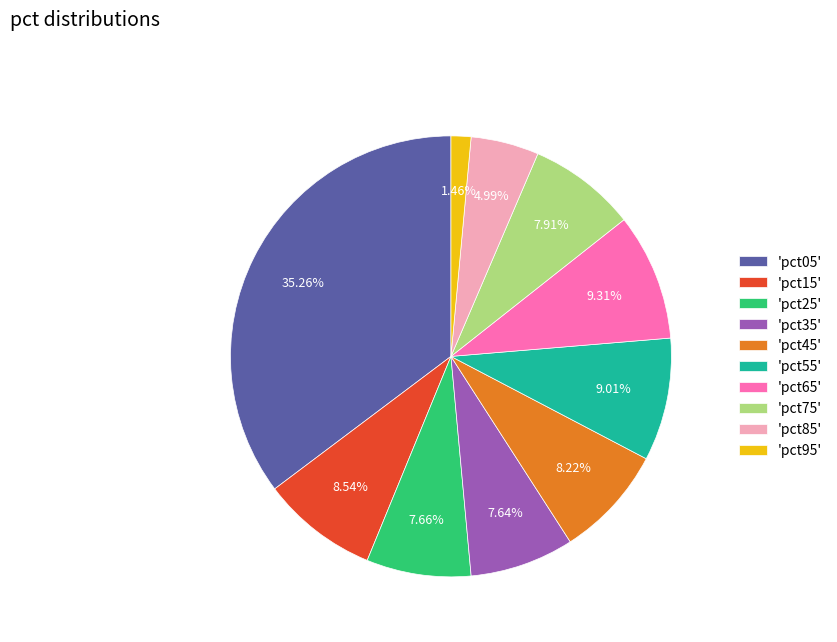

Do 'pct65' and 'pct05' together represent more than half of the pie?

No